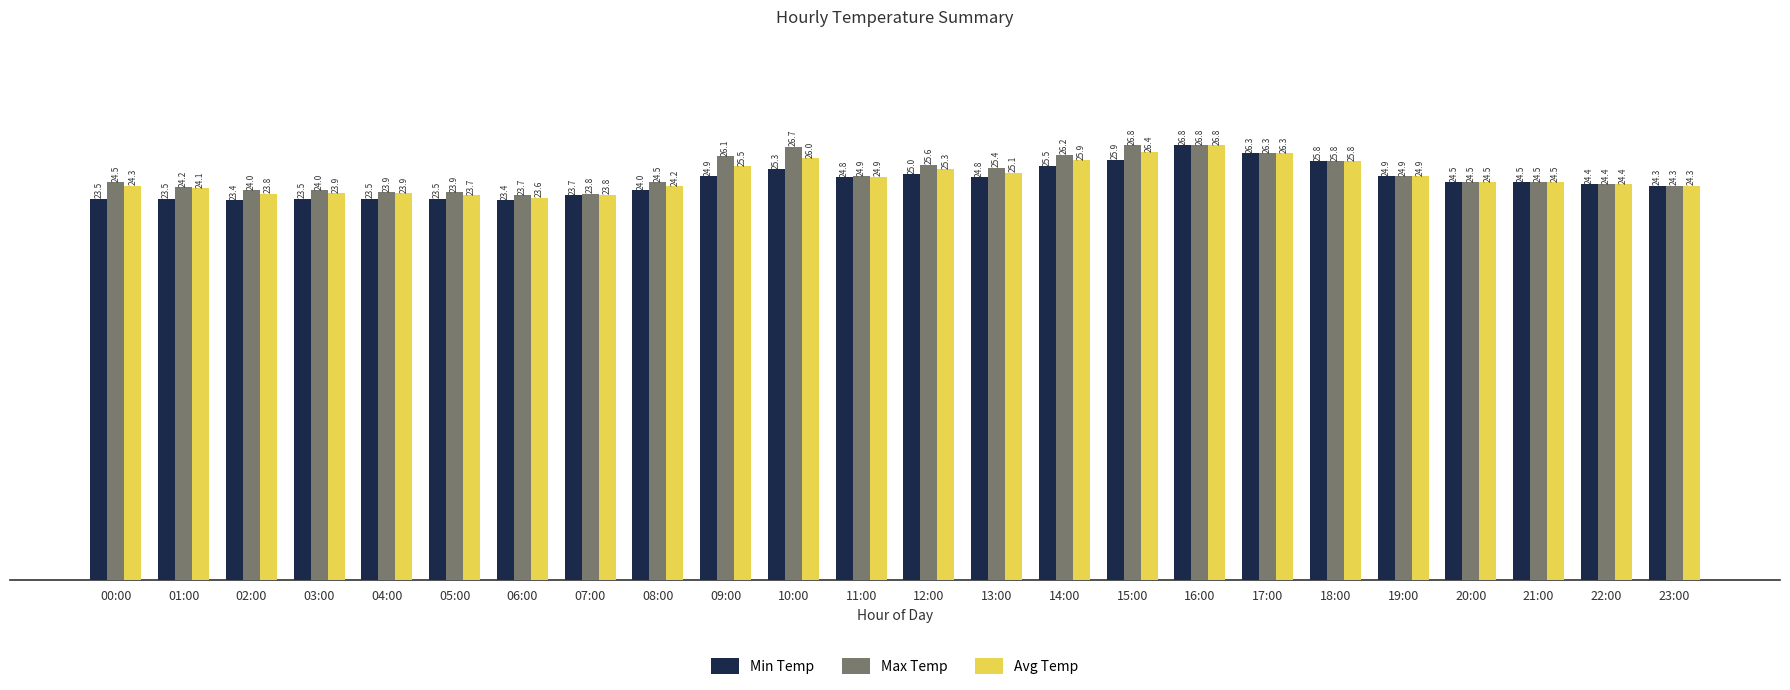

Which series has the largest total across all categories?

Max Temp